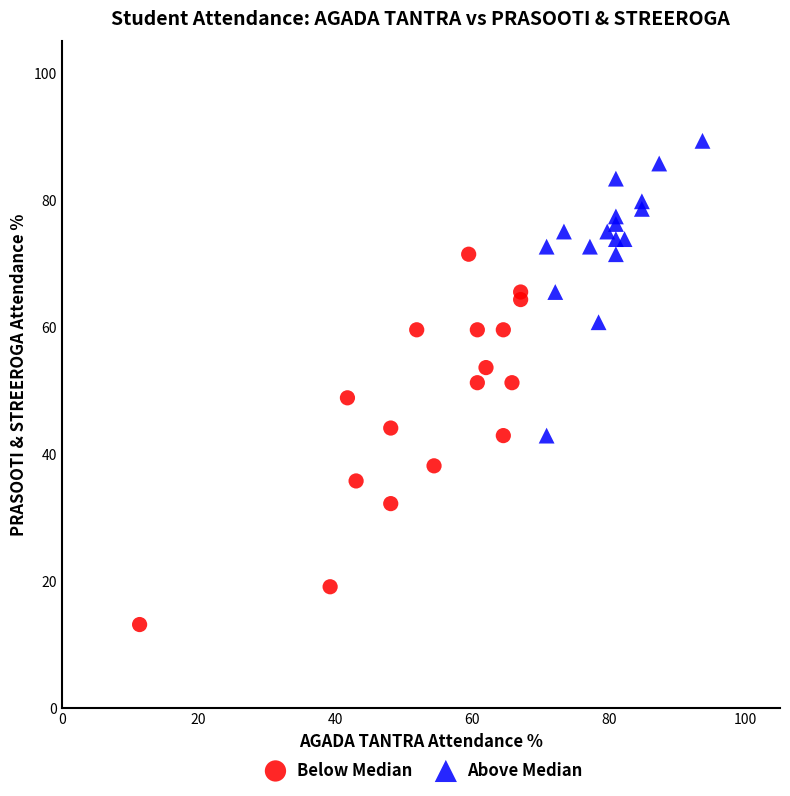

Which series reaches the minimum Y coordinate?

Below Median